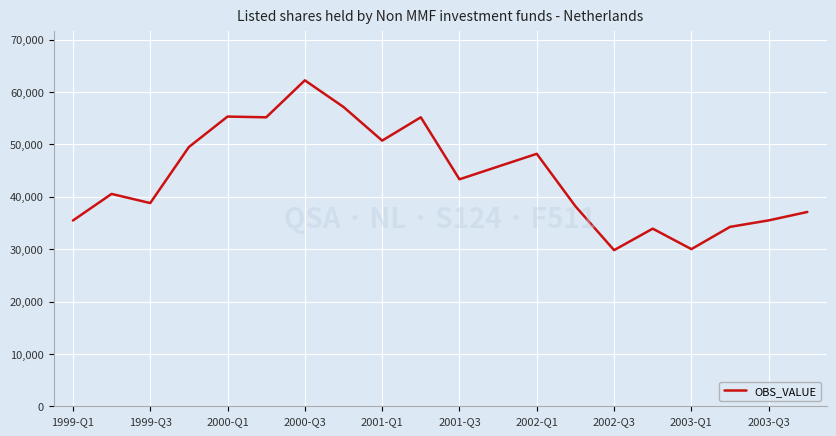

What is the difference between the maximum and minimum values?

32426